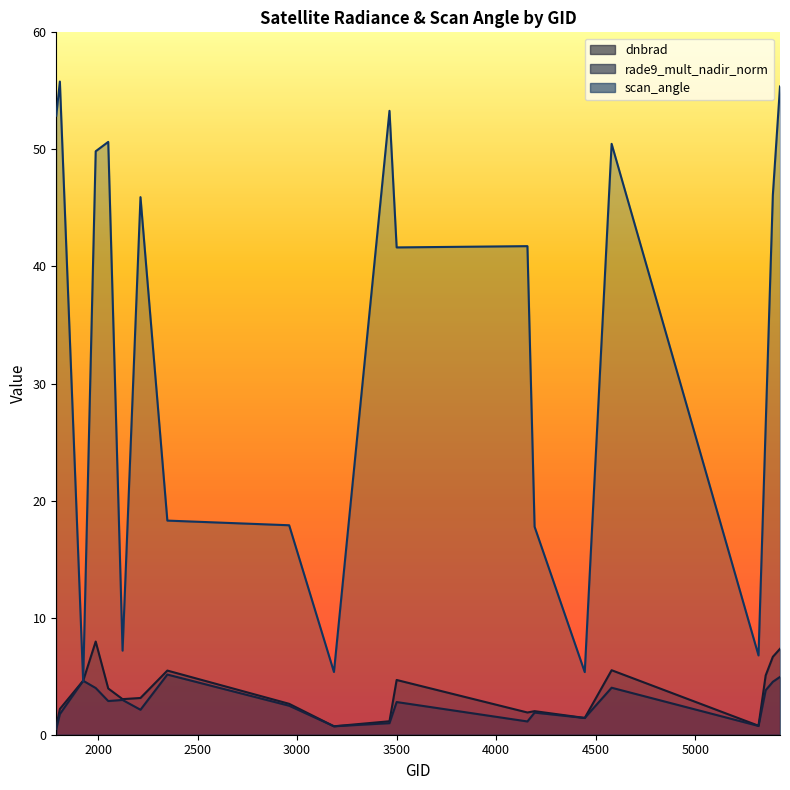

List the labels in order of rade9_mult_nadir_norm value, smallest first.

1790, 3185, 5318, 3464, 4157, 4445, 1808, 4193, 2213, 2960, 3500, 2051, 2123, 5354, 1988, 4580, 5390, 1925, 5426, 2348